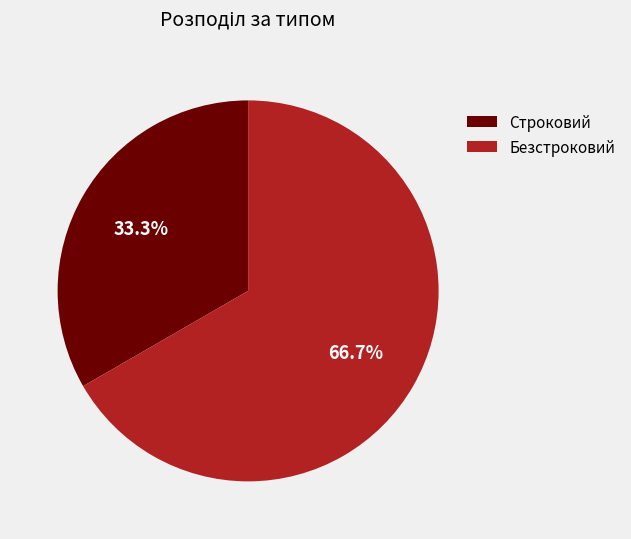

To the nearest percent, what is the combined percentage of Безстроковий and Строковий?

100%